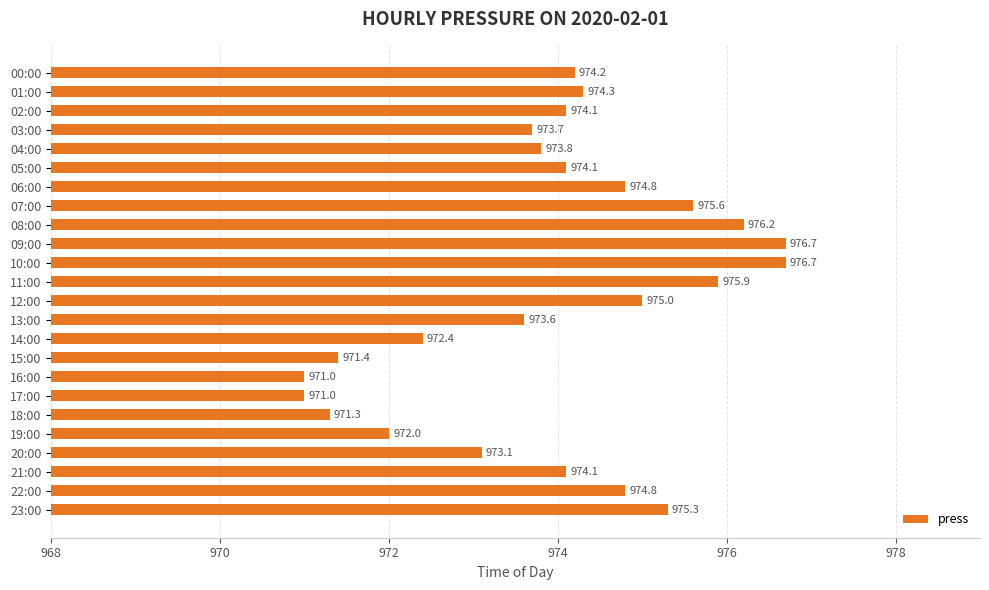

How many data points are above 974?

14